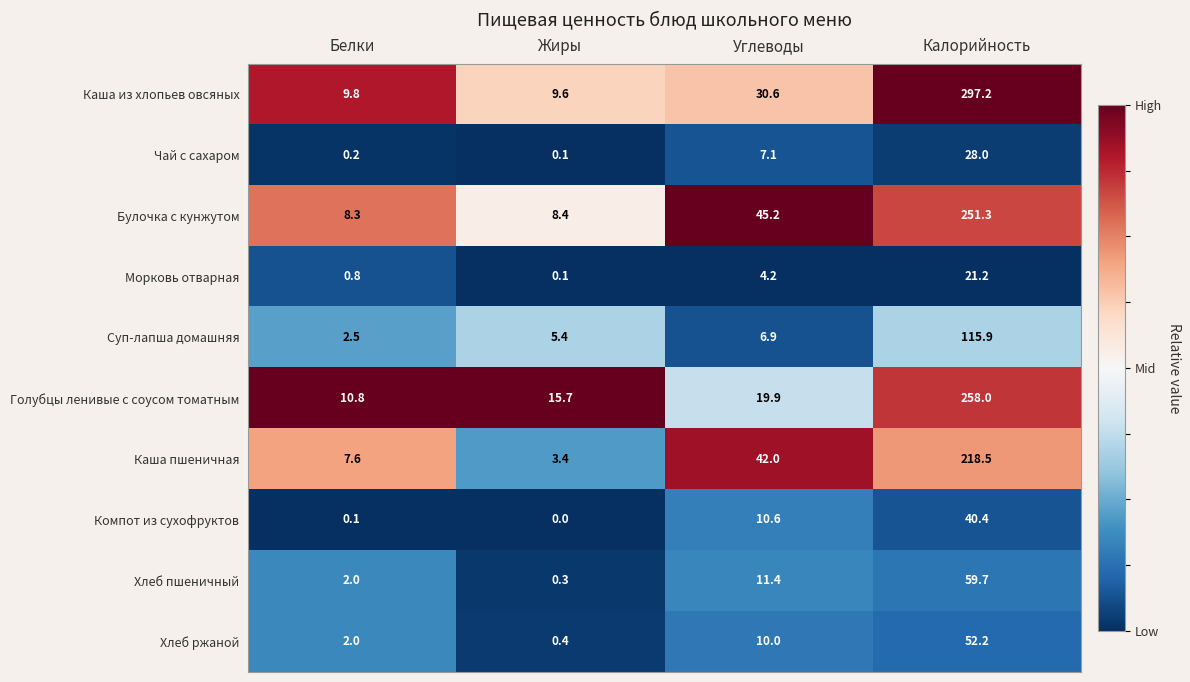

List the labels in order of Чай с сахаром value, largest first.

Калорийность, Углеводы, Белки, Жиры